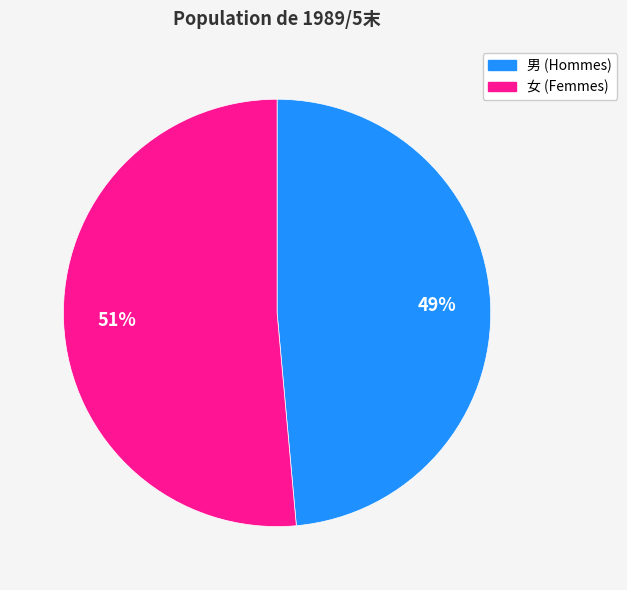

Is it true that 男 is 40% of the pie?

False